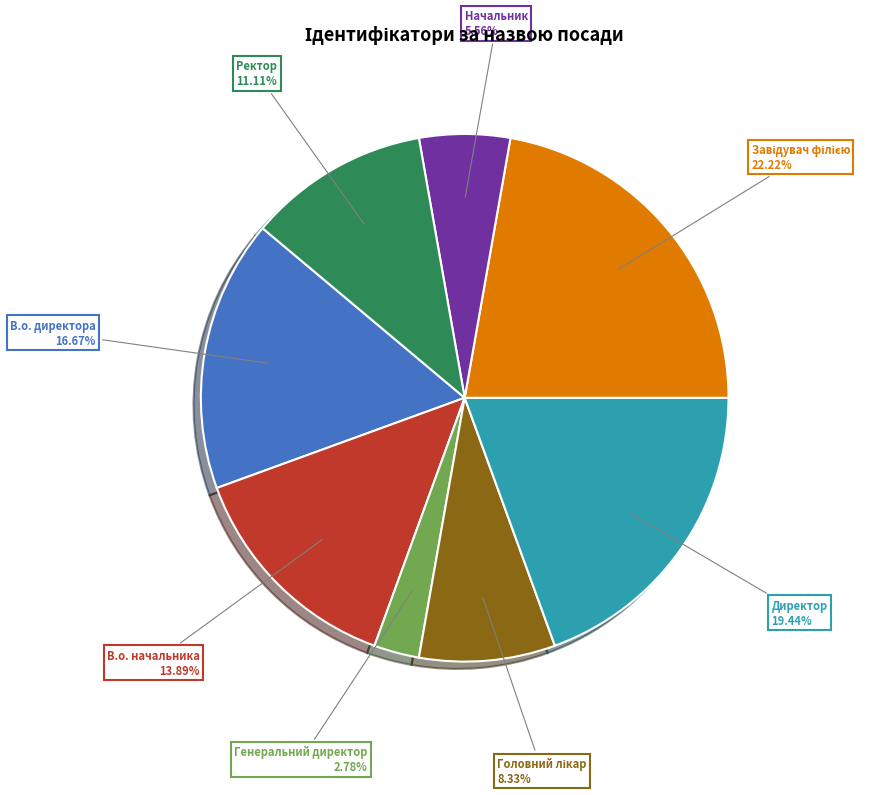

What is the smallest slice in the pie chart?

Генеральний директор